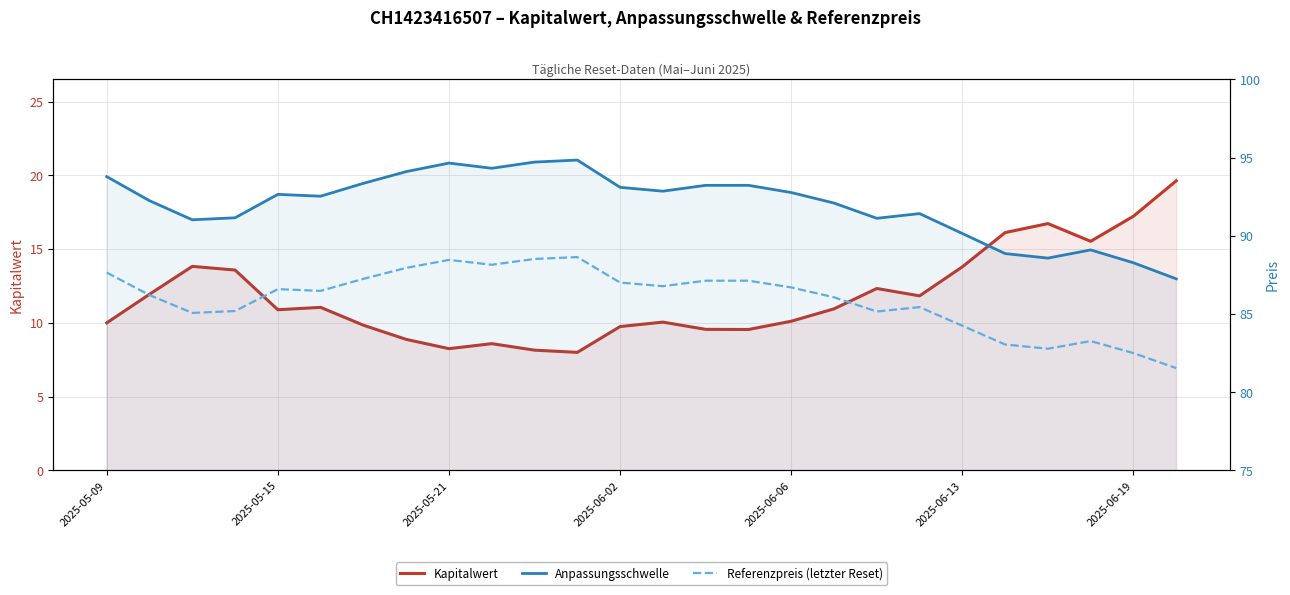

How many lines are shown in the chart?

3